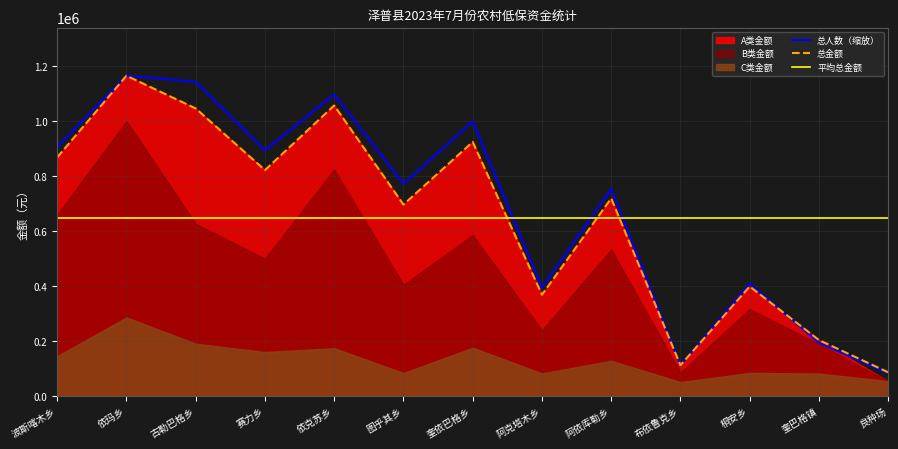

True or false: 总人数（缩放） has a value of 1827274.6 at 依克苏乡.

False